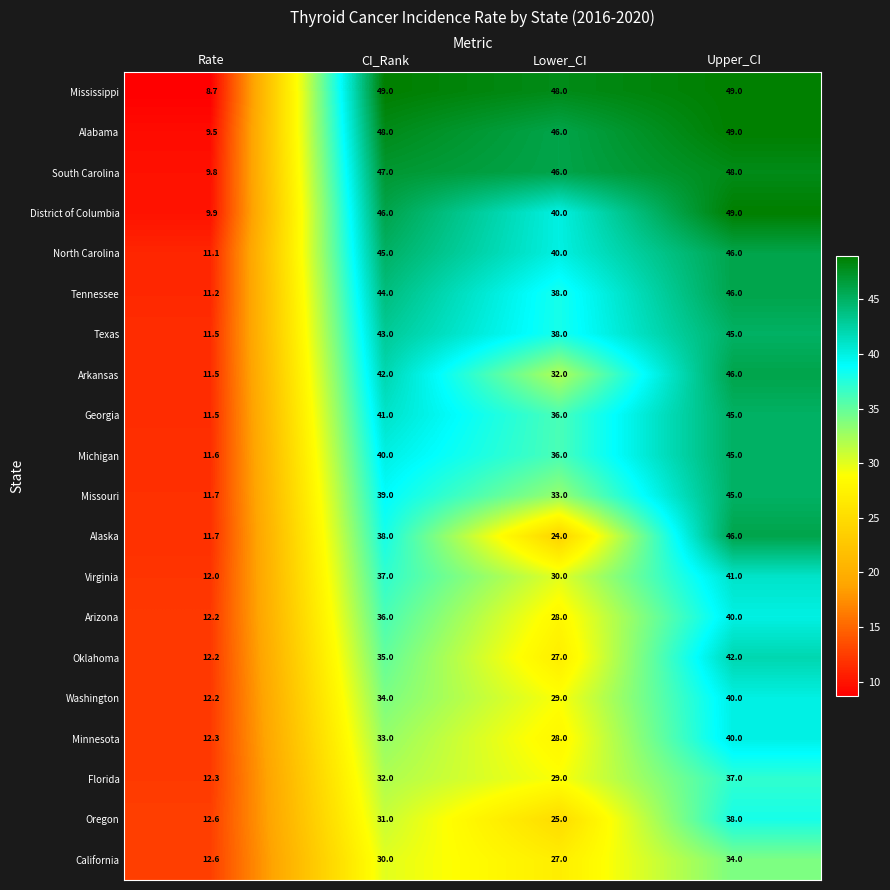

The Missouri series shows 39.0 at CI_Rank. True or false?

True